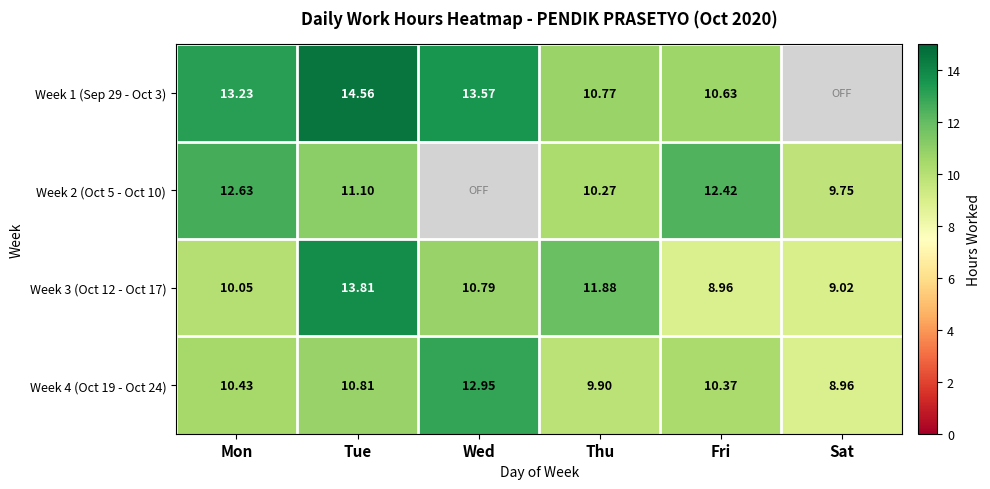

Between Mon and Tue, which is larger?

Tue